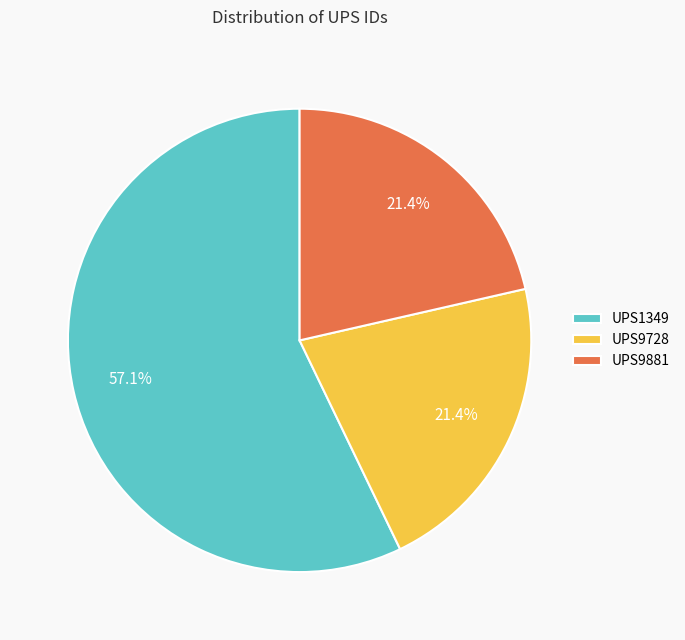

To the nearest percent, what percentage of the pie is UPS9881?

21%